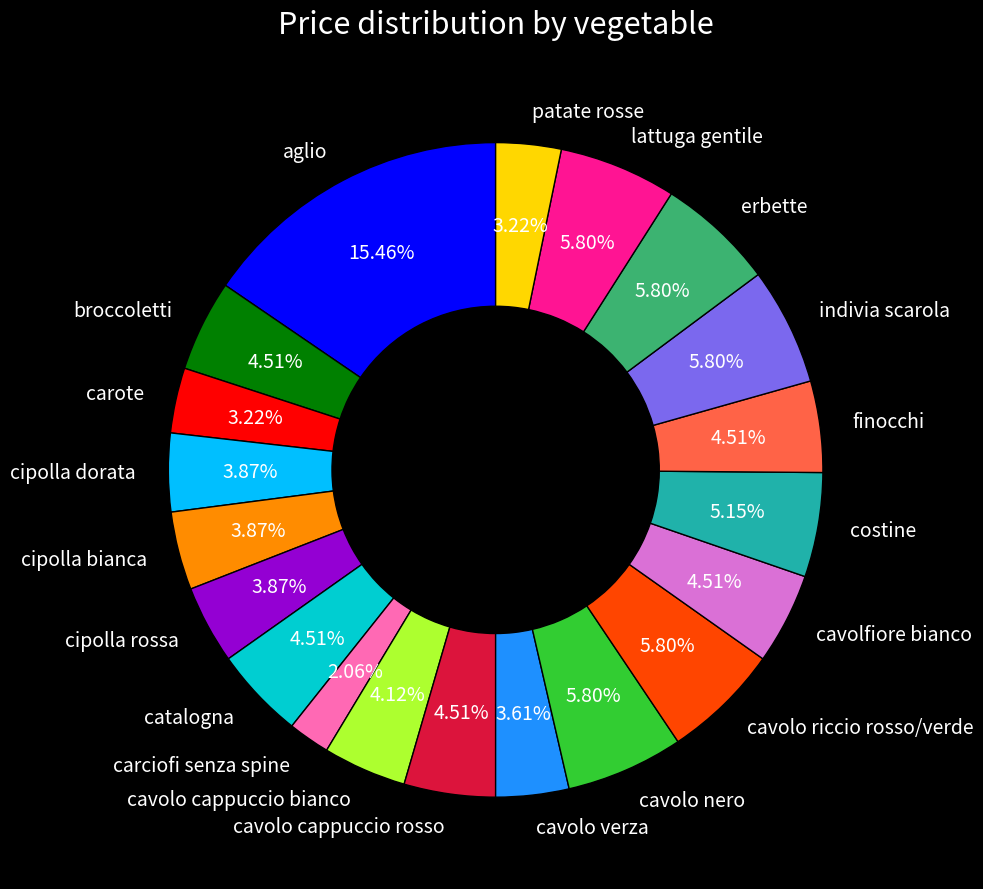

Which slice is the smallest?

carciofi senza spine